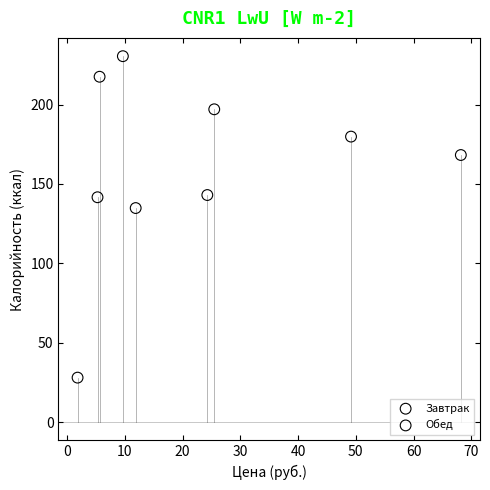

What are all the series names shown in the legend?

Завтрак, Обед